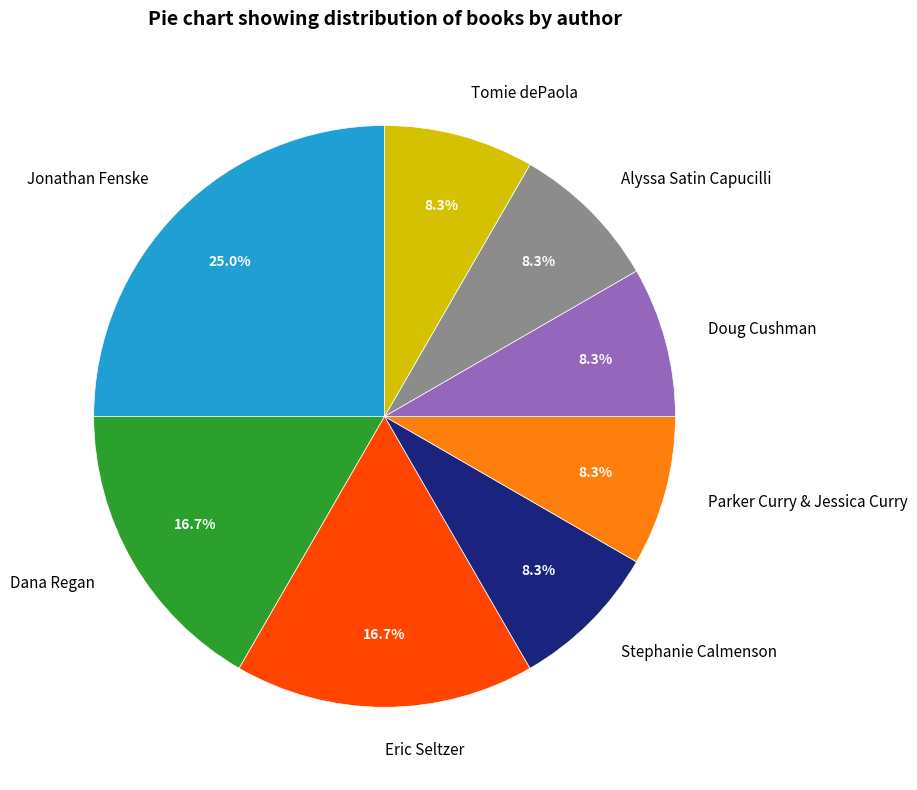

Which slice is the largest?

Jonathan Fenske